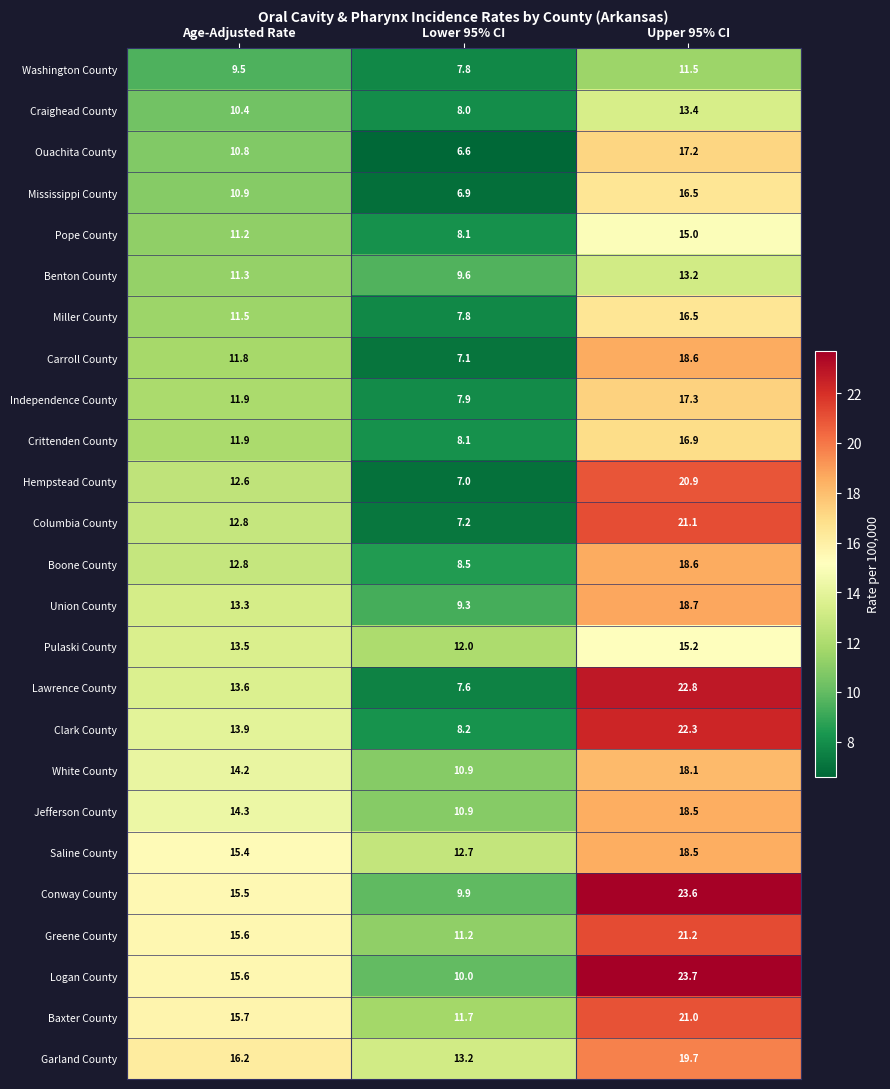

Rank the categories by Baxter County value from lowest to highest.

Lower 95% CI, Age-Adjusted Rate, Upper 95% CI